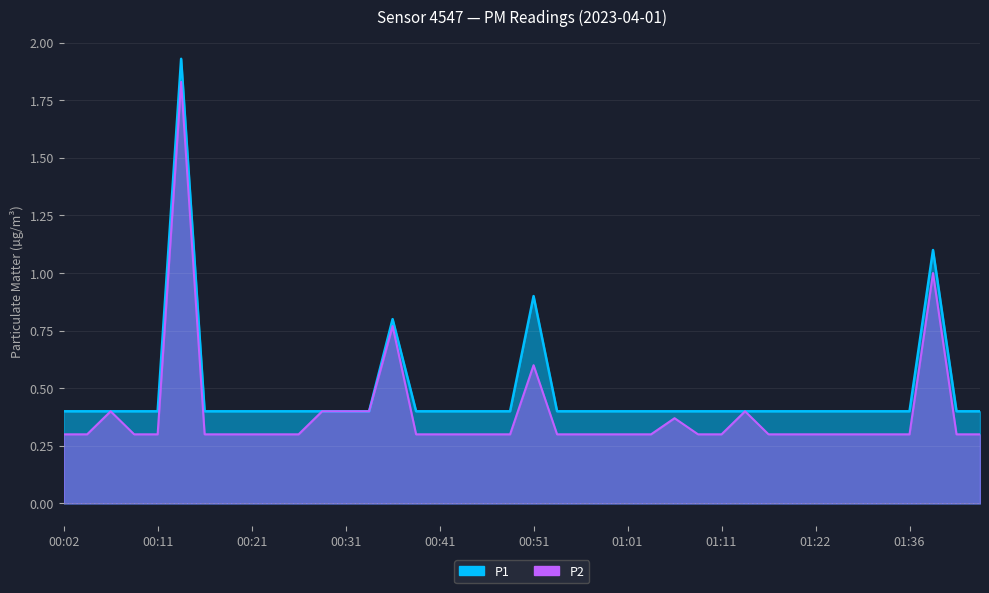

What is the label of the 5th point from the right?

01:30